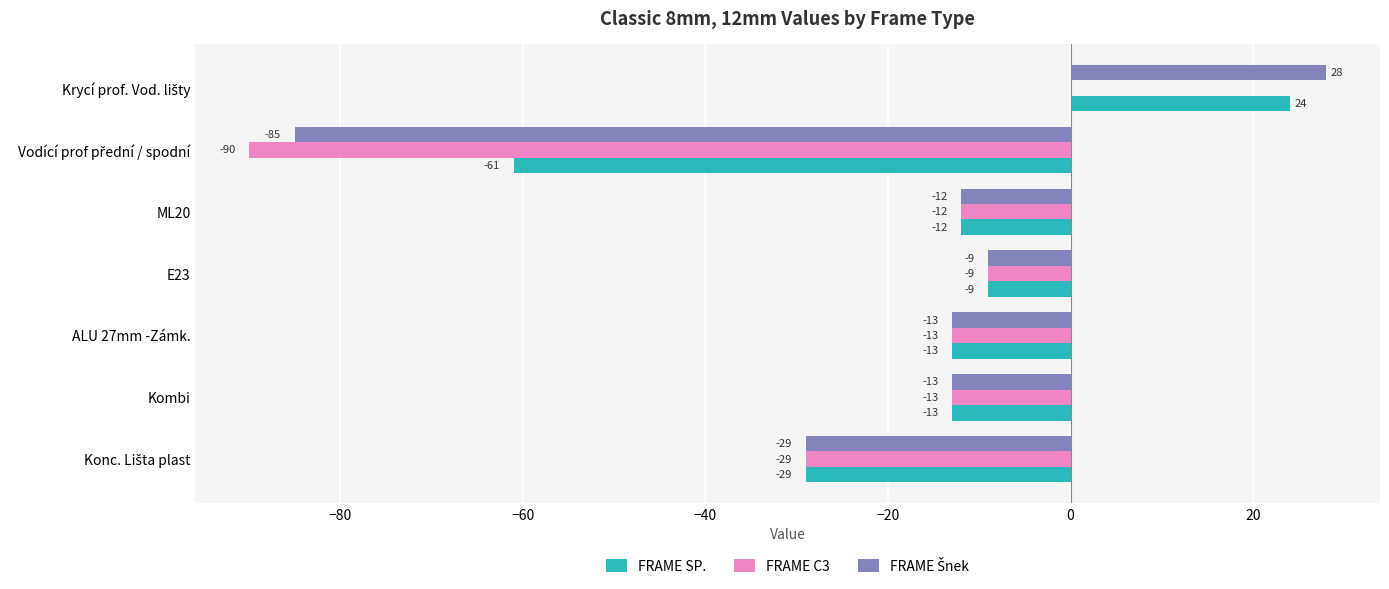

The value of FRAME SP. at ALU 27mm -Zámk. is -13. True or false?

True